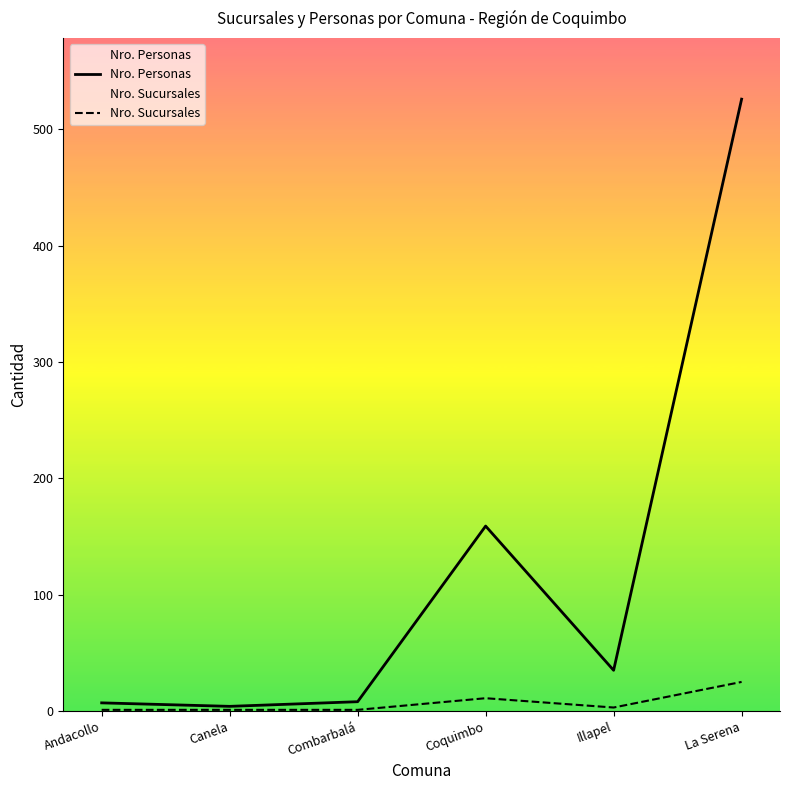

True or false: Nro. Sucursales has a value of 0 at Combarbalá.

False